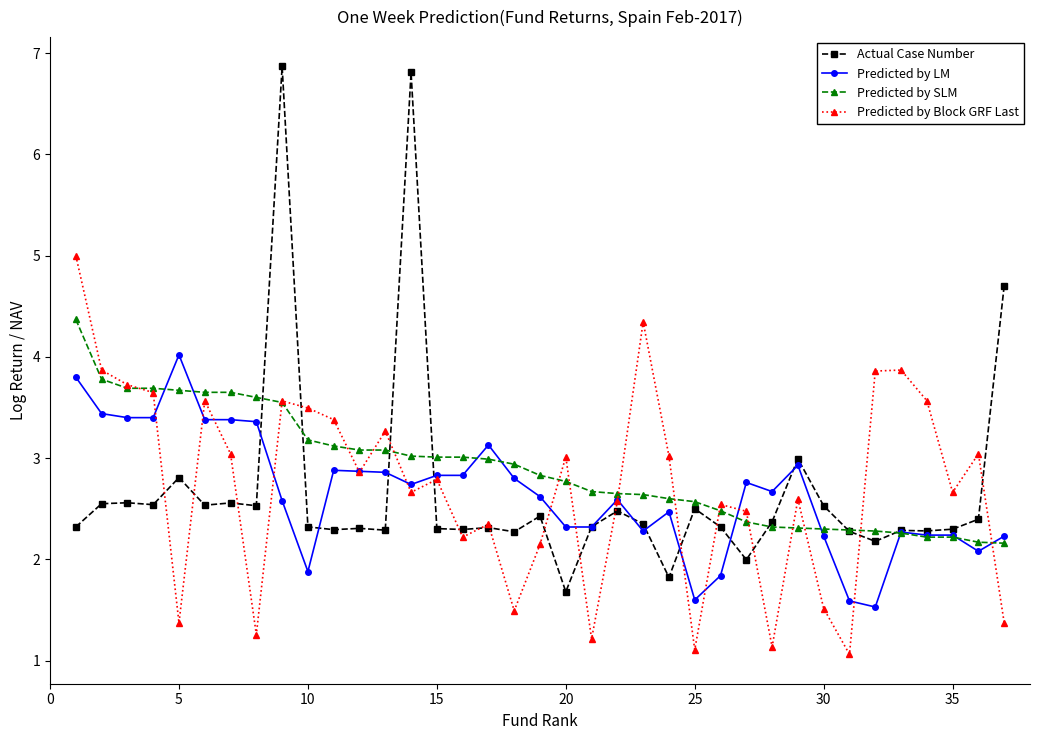

What is the value of the Predicted by LM point at the 11th from the left?

2.9